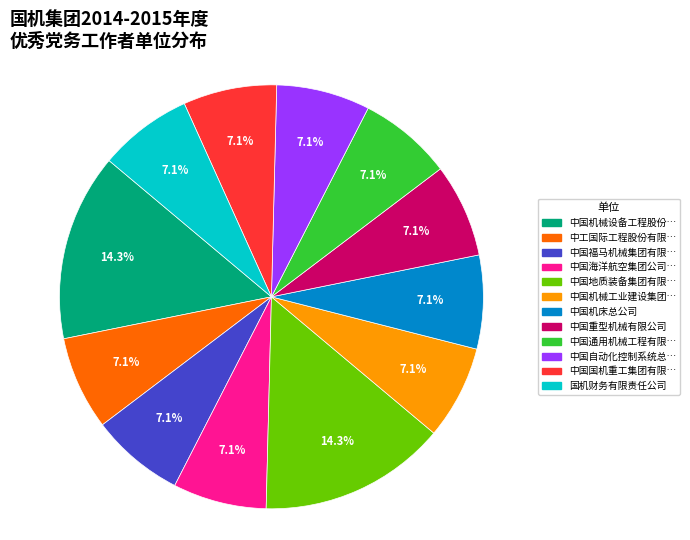

Is there a majority slice in this chart?

No